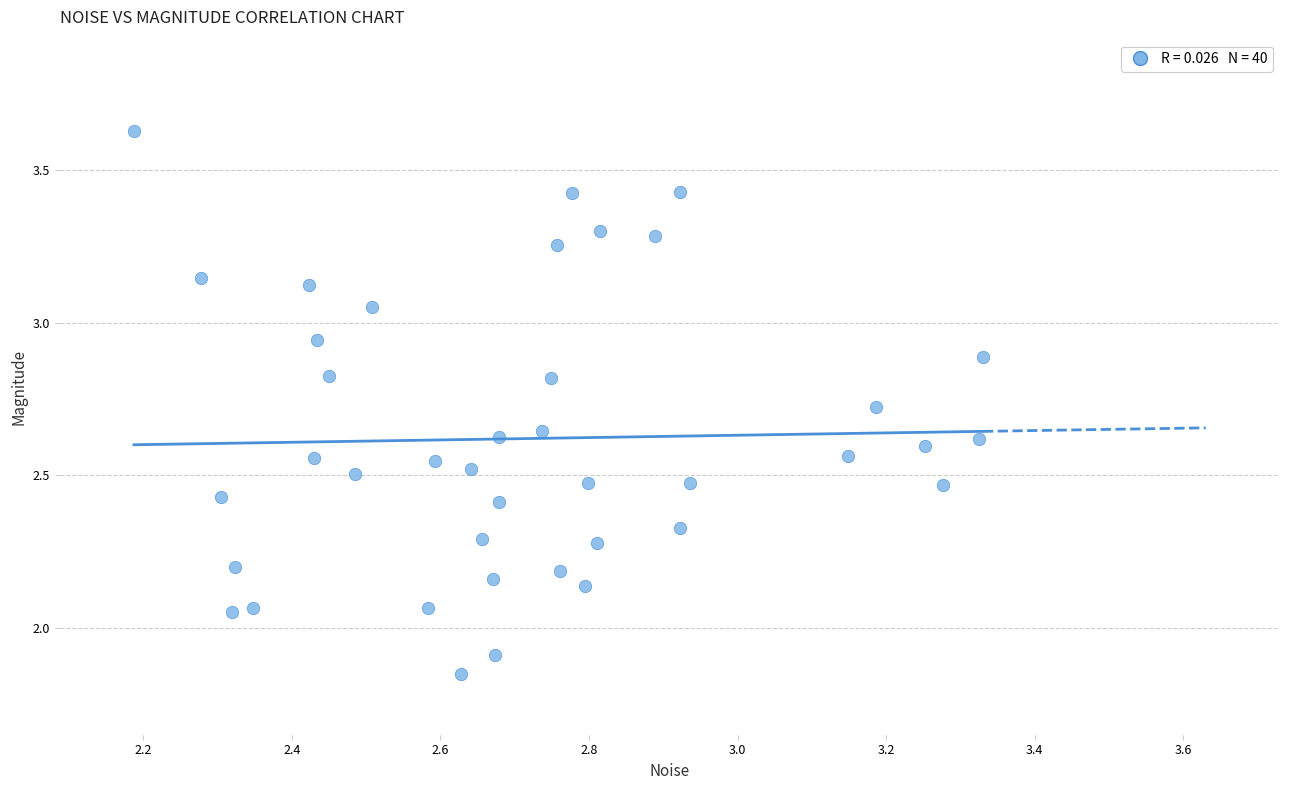

What is the range of X values (max minus min)?

1.1